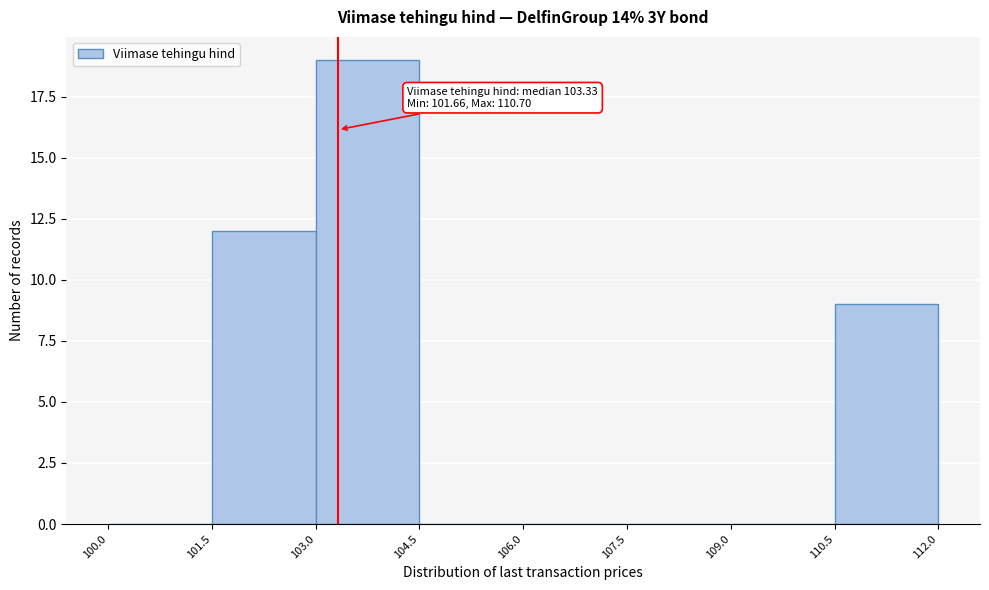

Over which range of the x-axis is the bar tallest?

103.0 to 104.5